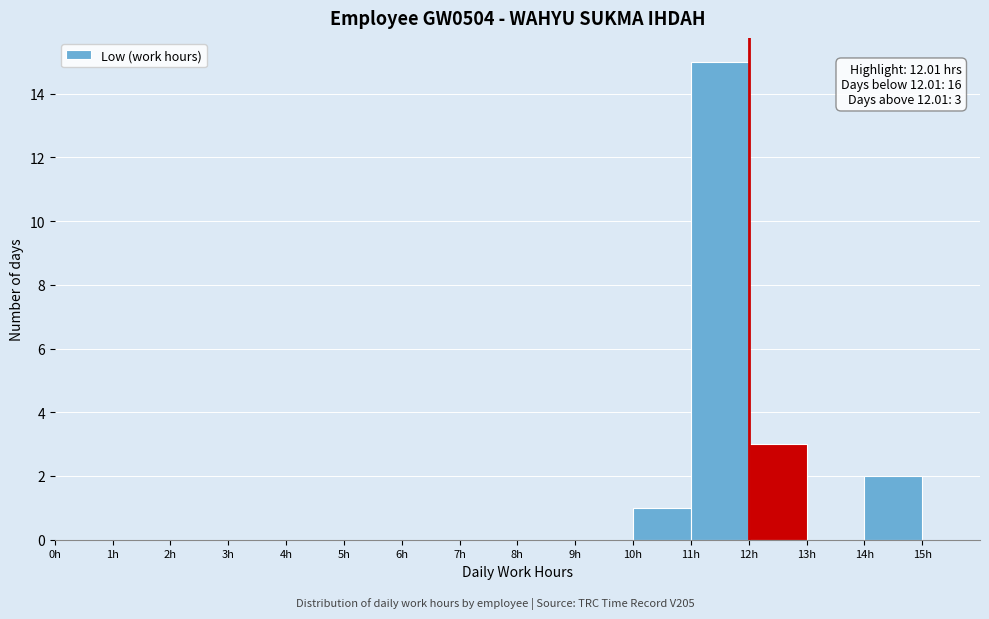

Over which range of the x-axis is the bar tallest?

11 to 12